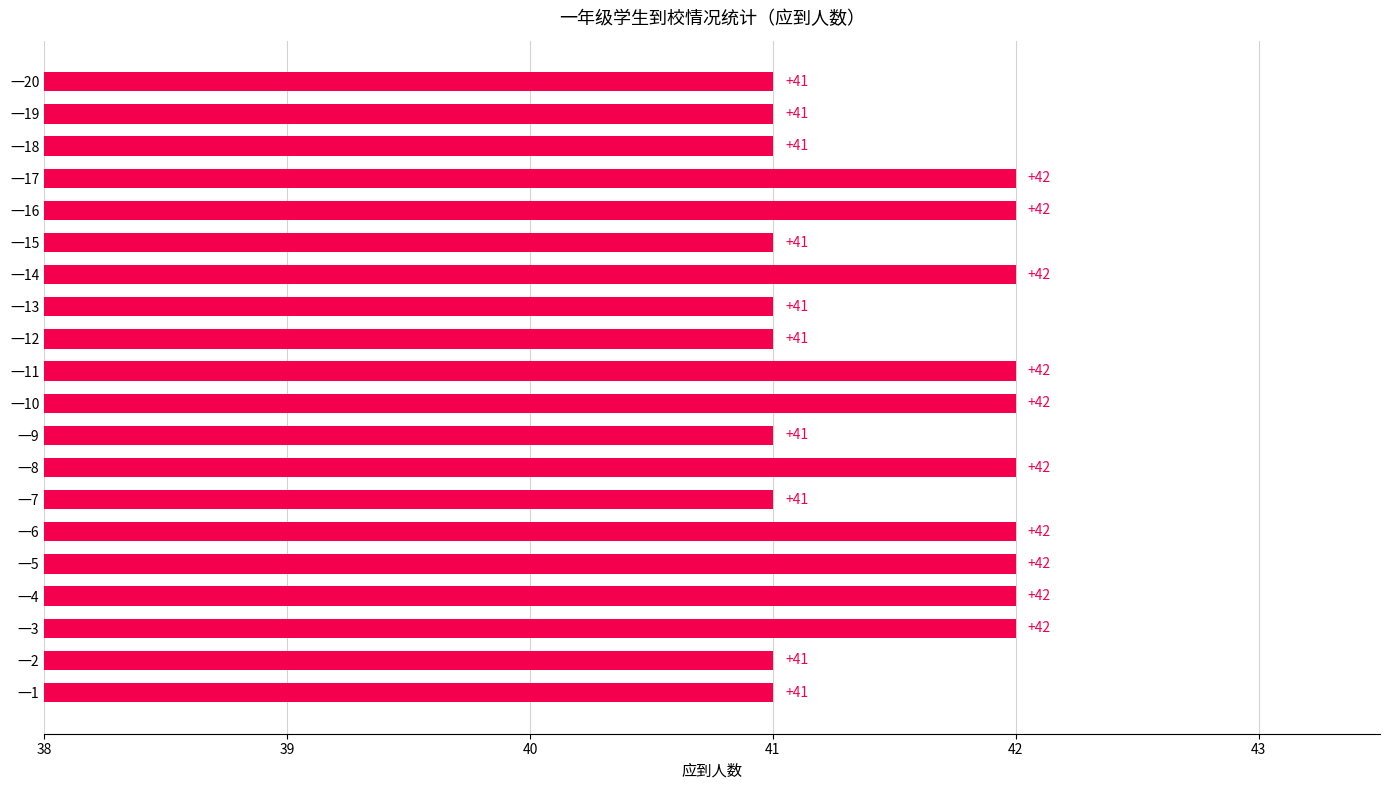

Approximately how many times larger is the value at 一3 compared to 一4?

1.0